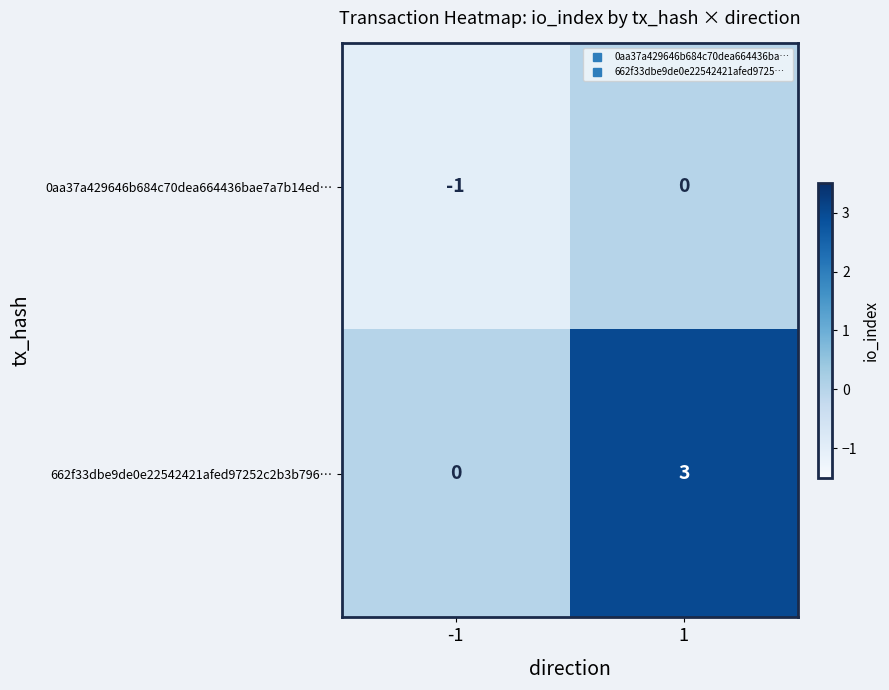

Reading right to left, what are all the values shown in this chart?

0aa37a429646b684c70dea664436bae7a7b14ed…: 0	-1
662f33dbe9de0e22542421afed97252c2b3b796…: 3	0